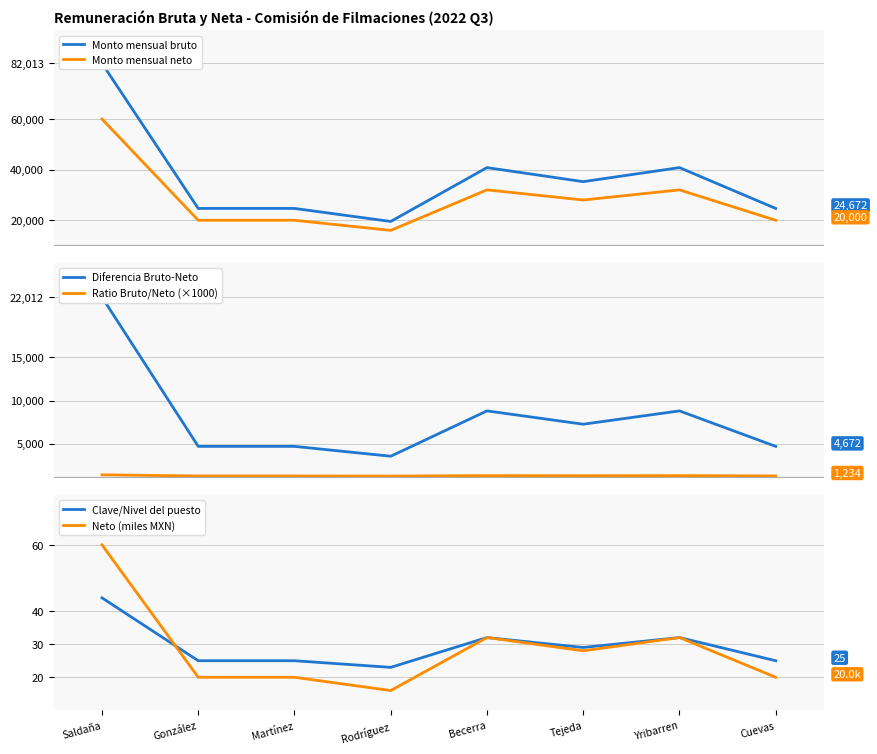

What is the difference between the second highest and second lowest values in the Monto mensual neto series?

12005